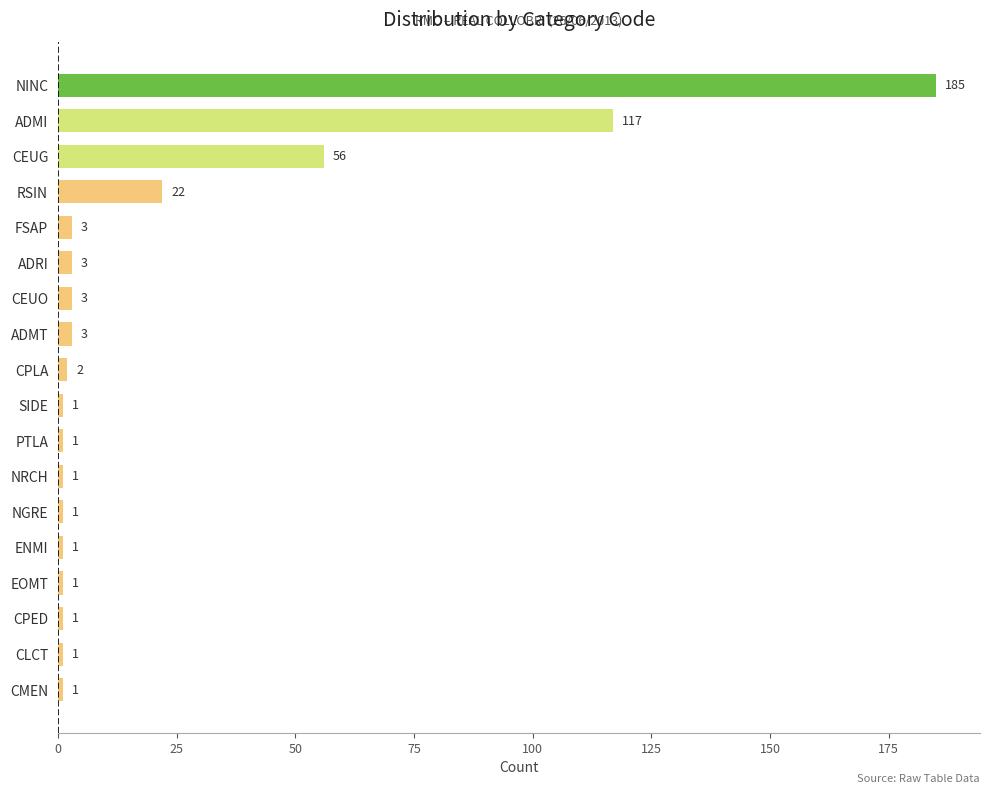

True or false: the data shows 1 at CLCT.

True